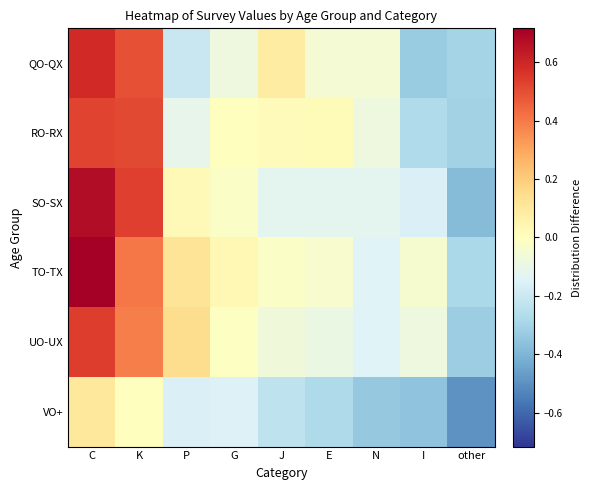

Reading left to right, transcribe all the data shown in this chart.

QO-QX: C=0.6	K=0.5	P=-0.2	G=-0.1	J=0.1	E=-0.1	N=-0.1	I=-0.3	other=-0.3
RO-RX: C=0.5	K=0.5	P=-0.1	G=0.0	J=0.0	E=0.0	N=-0.1	I=-0.3	other=-0.3
SO-SX: C=0.7	K=0.5	P=0.0	G=-0.0	J=-0.1	E=-0.1	N=-0.1	I=-0.2	other=-0.4
TO-TX: C=0.7	K=0.4	P=0.1	G=0.0	J=-0.0	E=-0.0	N=-0.1	I=-0.0	other=-0.3
UO-UX: C=0.5	K=0.4	P=0.1	G=-0.0	J=-0.1	E=-0.1	N=-0.1	I=-0.1	other=-0.3
VO+: C=0.1	K=0.0	P=-0.2	G=-0.1	J=-0.2	E=-0.3	N=-0.3	I=-0.4	other=-0.5